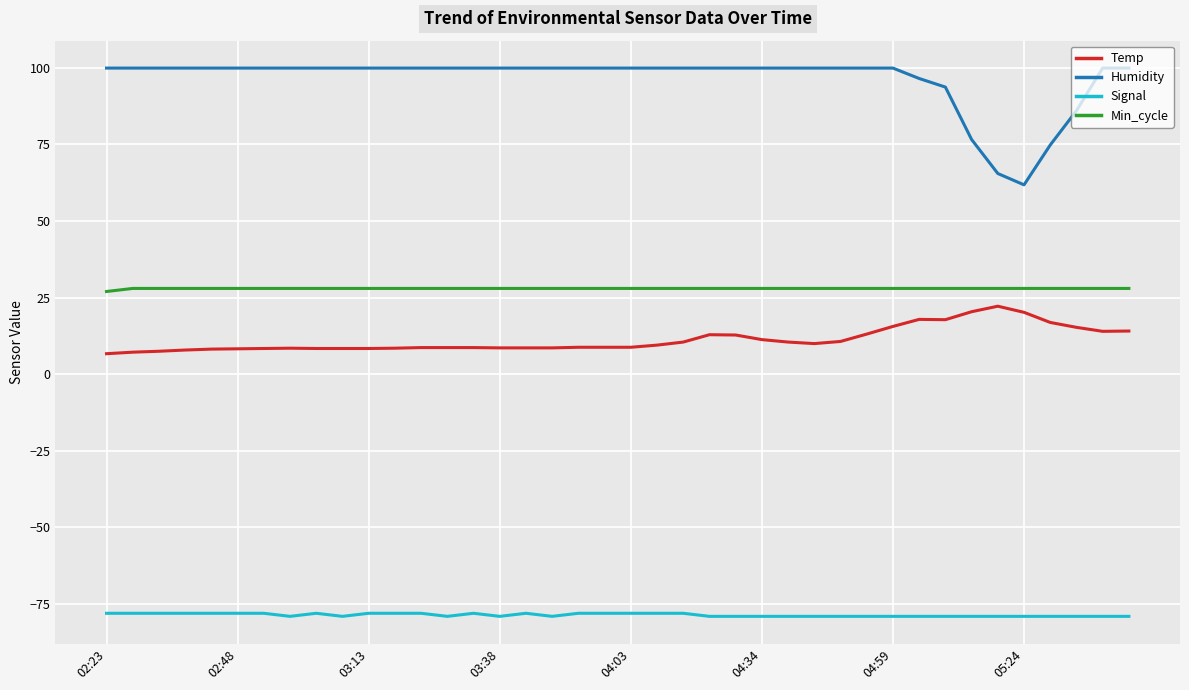

Which series has the largest total across all categories?

Humidity